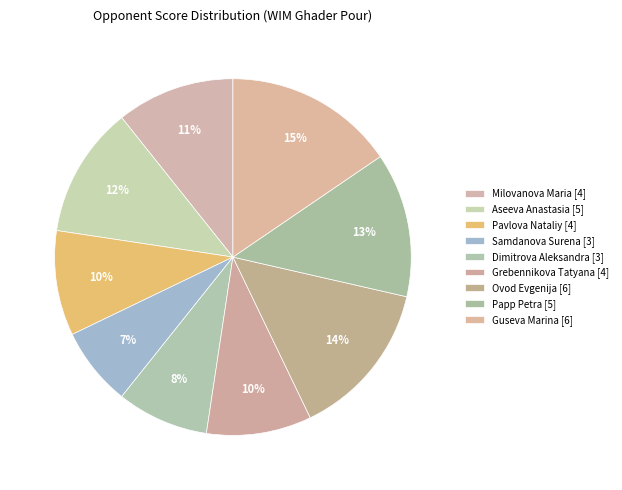

Count the number of slices in the pie.

9